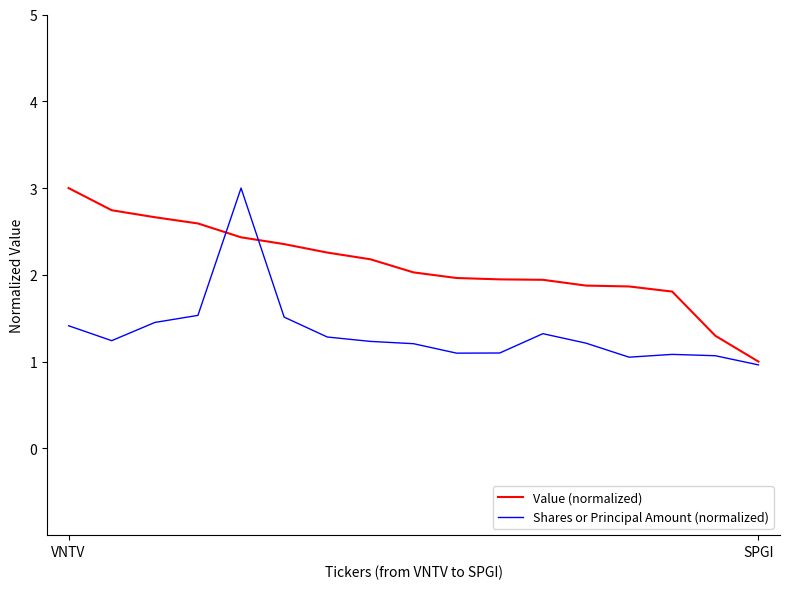

Which series has the largest total across all categories?

Value (normalized)